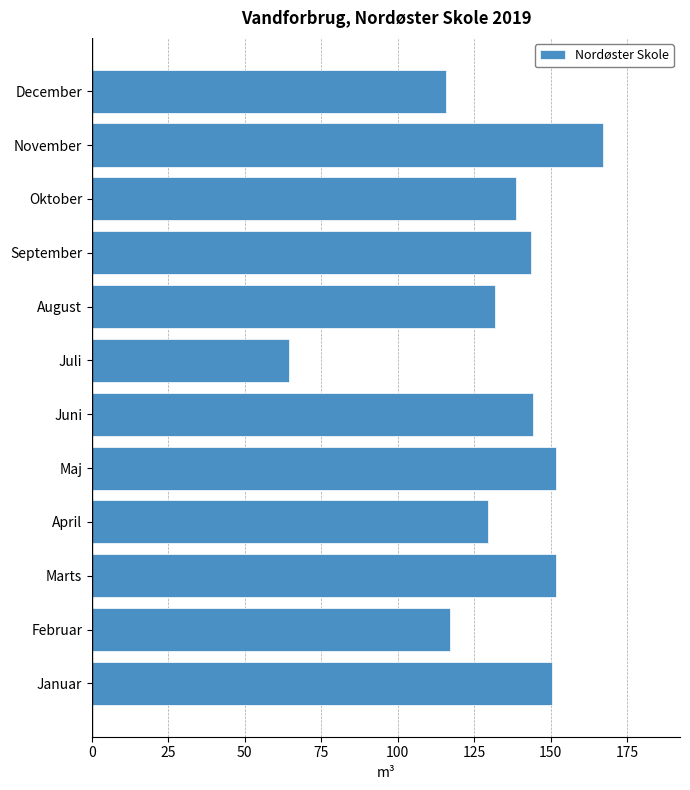

The value at December is 60.5. True or false?

False